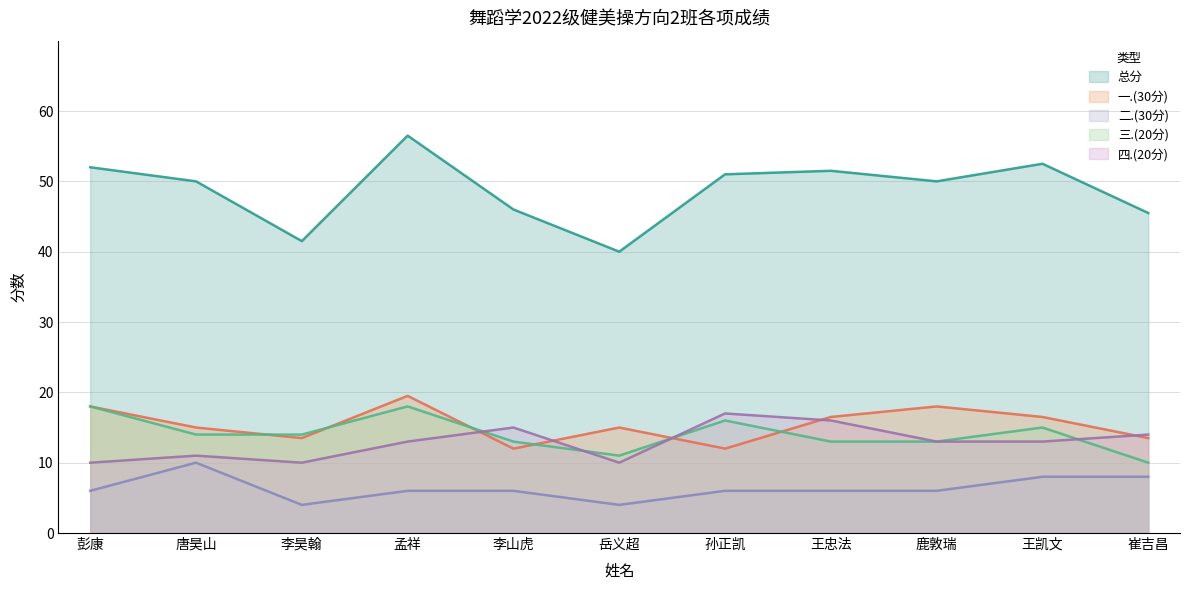

Which has a higher value, 崔吉昌 or 彭康?

彭康